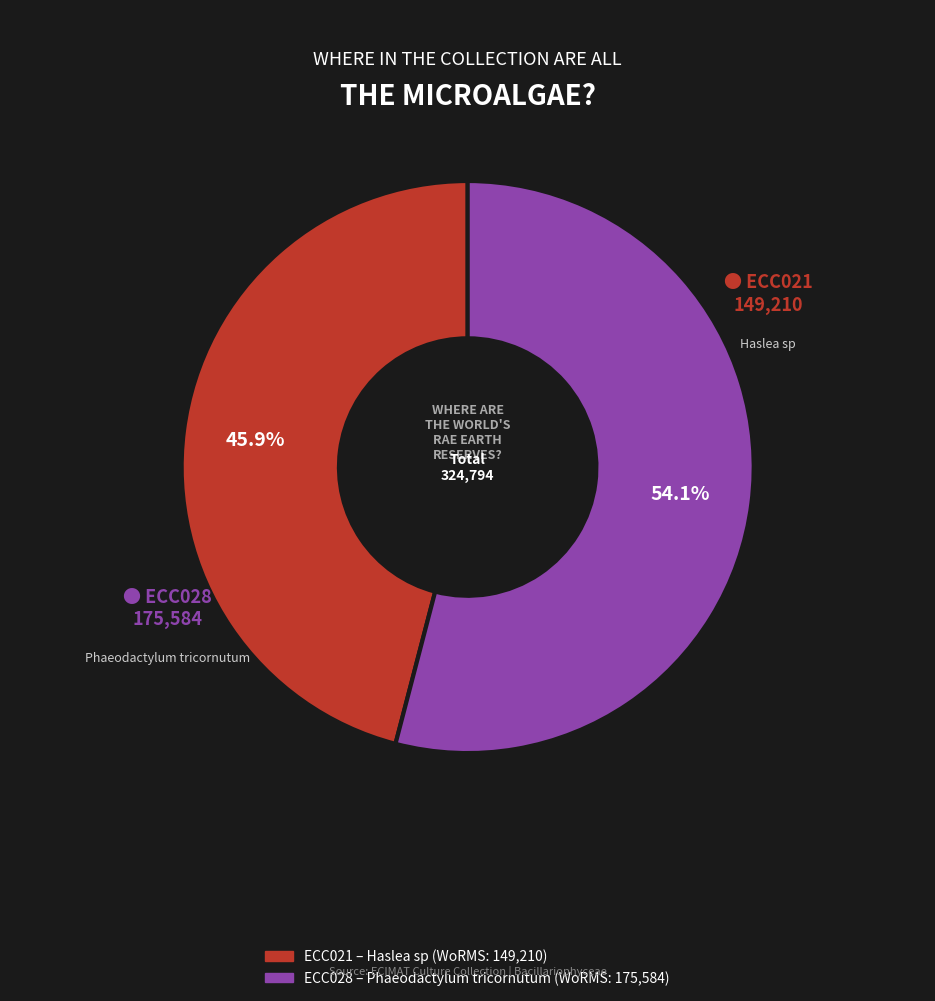

How many slices are in this pie chart?

2